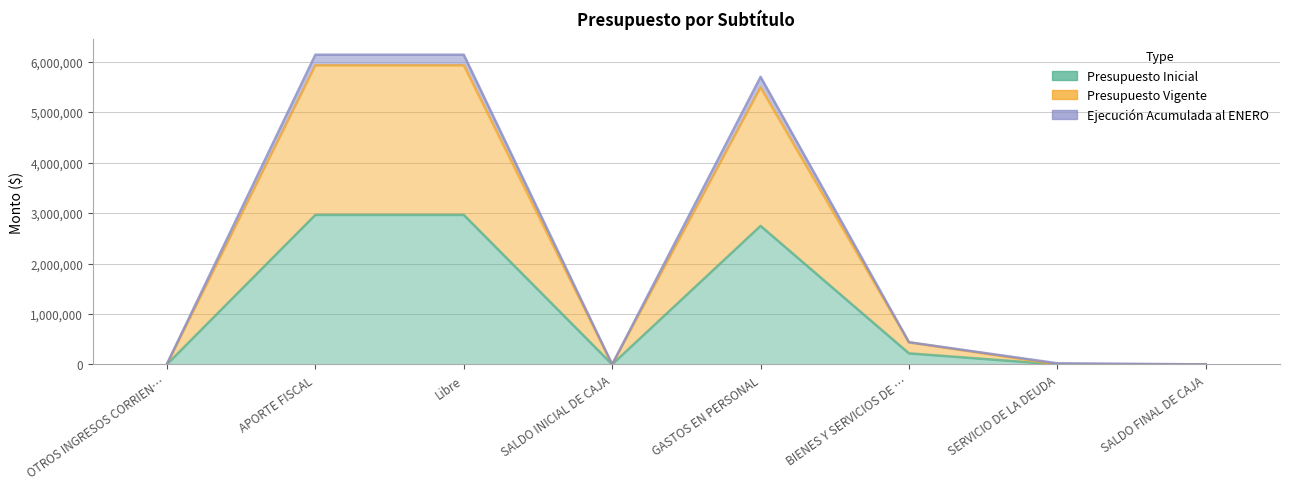

Which series has the largest range (max minus min)?

Ejecucion Acumulada al ENERO